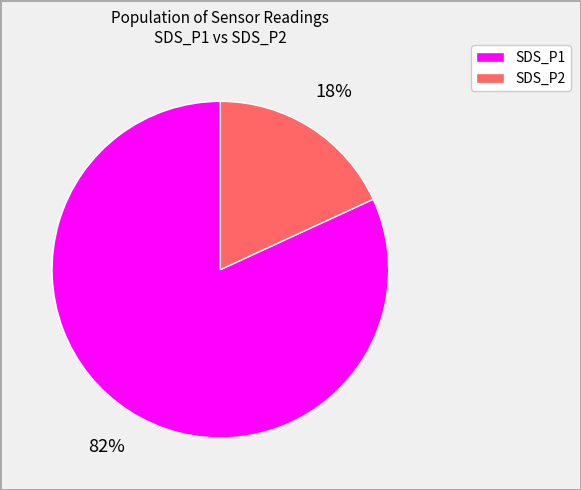

How many slices are in this pie chart?

2